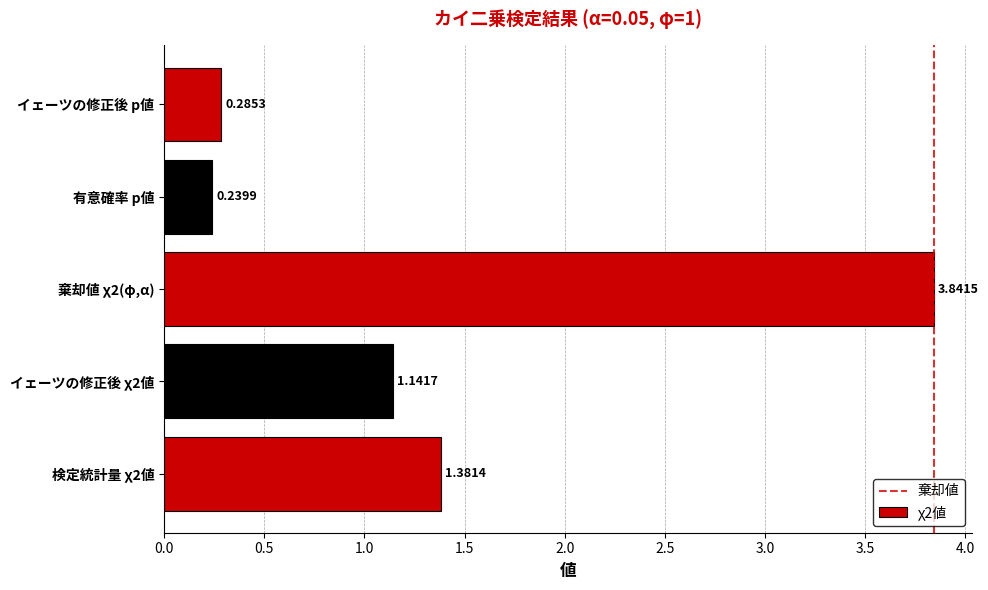

Rank the categories by value from highest to lowest.

棄却値 χ2(φ,α), 検定統計量 χ2値, イェーツの修正後 χ2値, イェーツの修正後 p値, 有意確率 p値